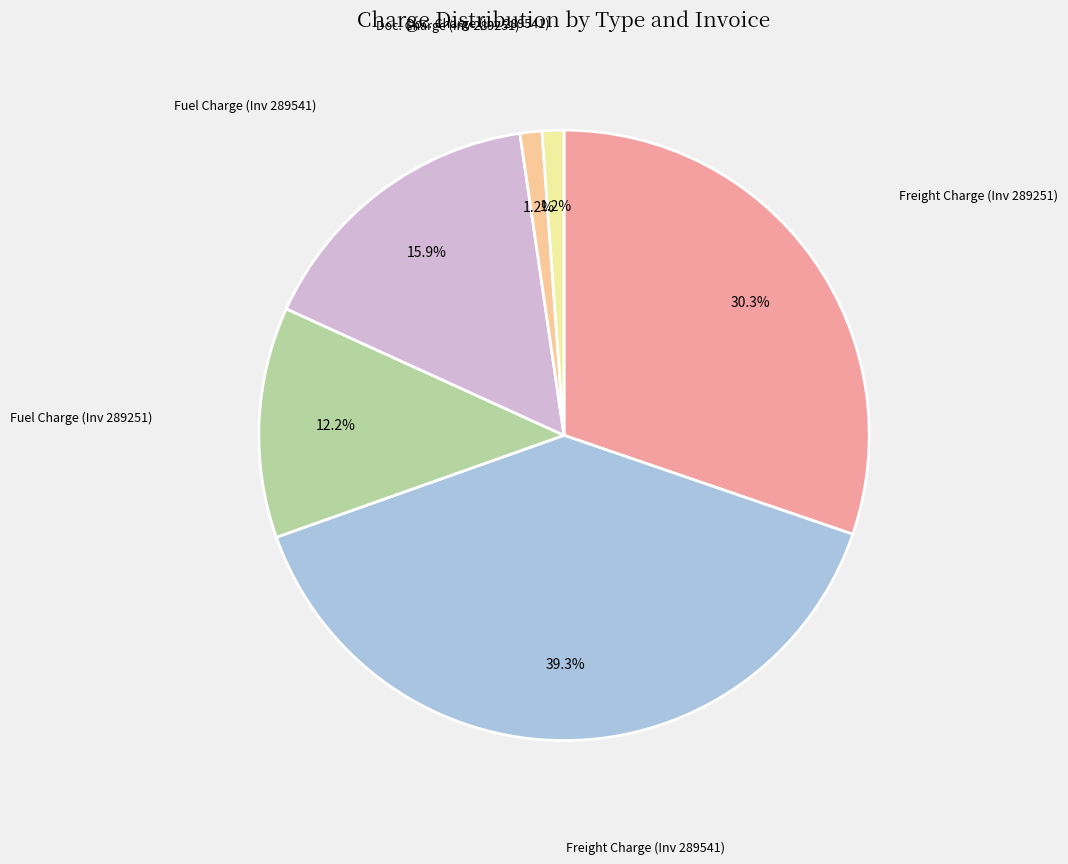

Is there a majority slice in this chart?

No